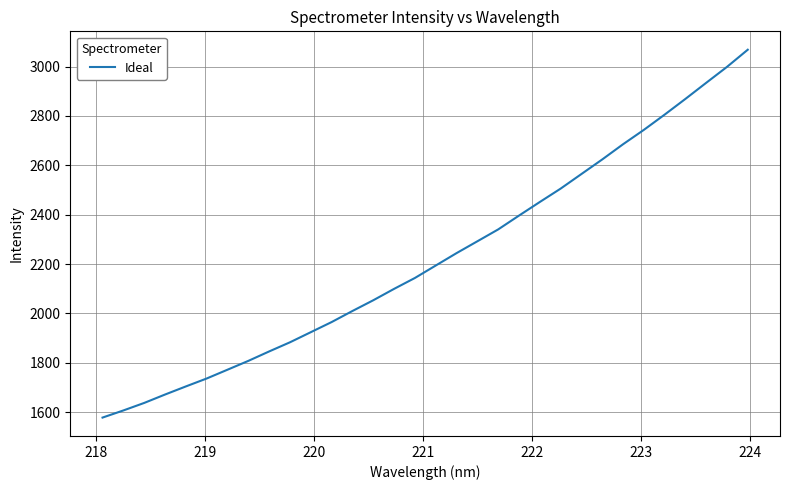

What is the greatest value displayed?

3068.3